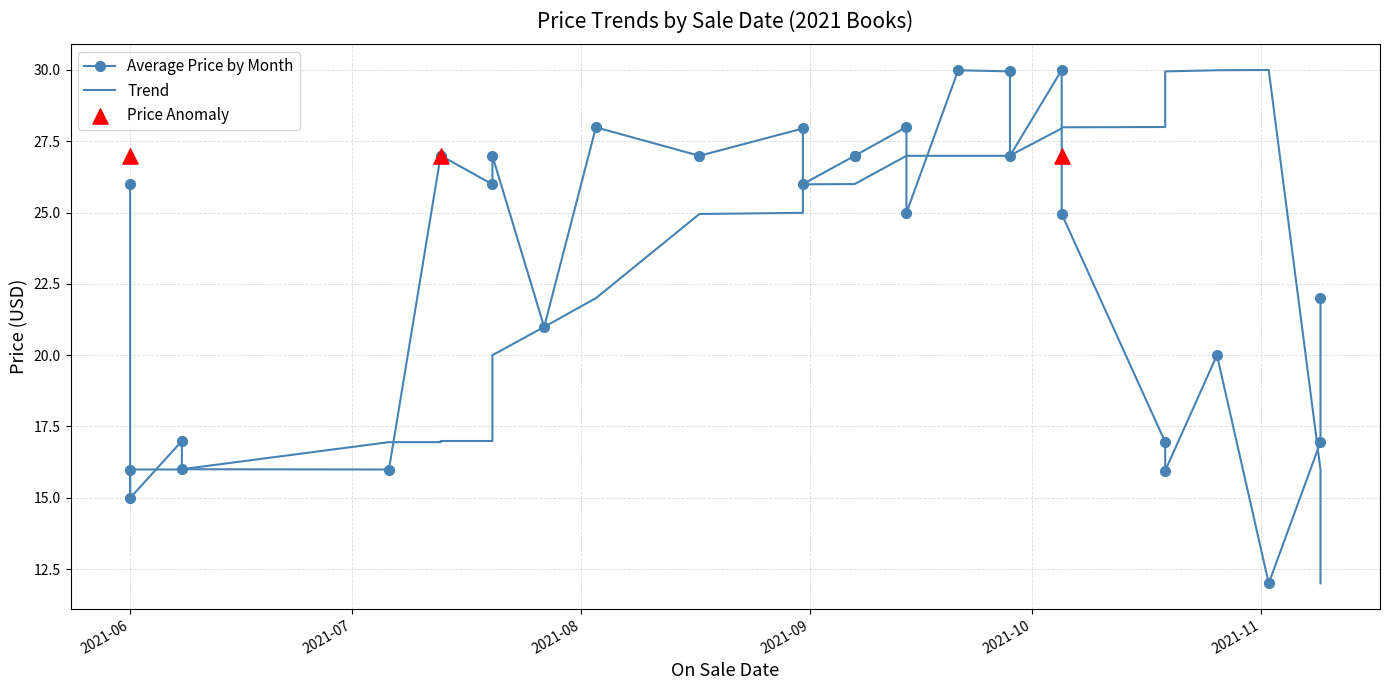

Is the value of Trend at 2021-06 greater than the value of Average Price by Month at 2021-06?

No